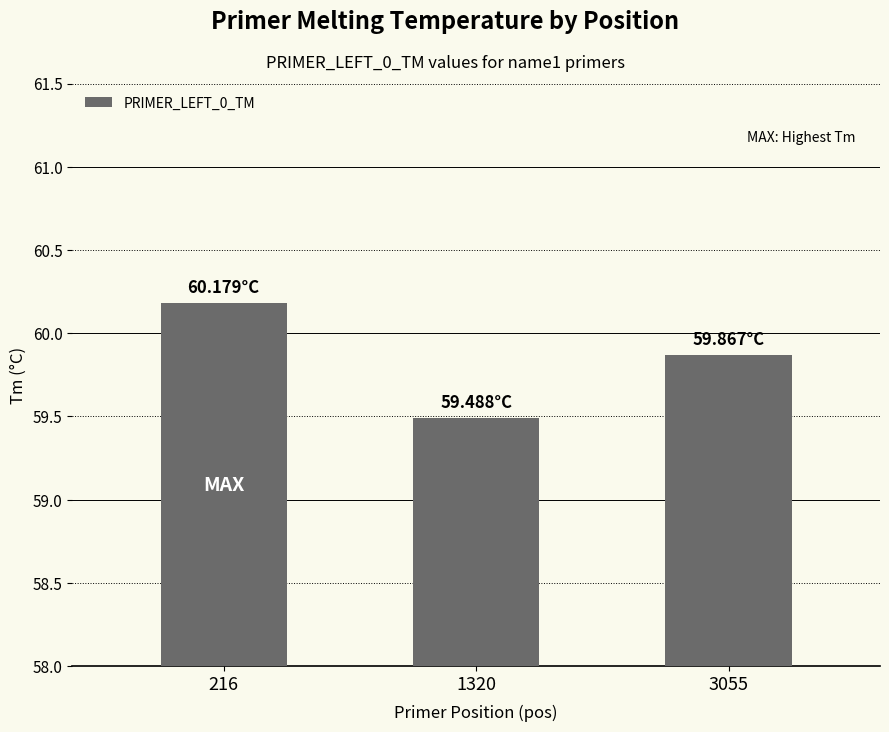

What is the change in value from 216 to 1320?

-0.7